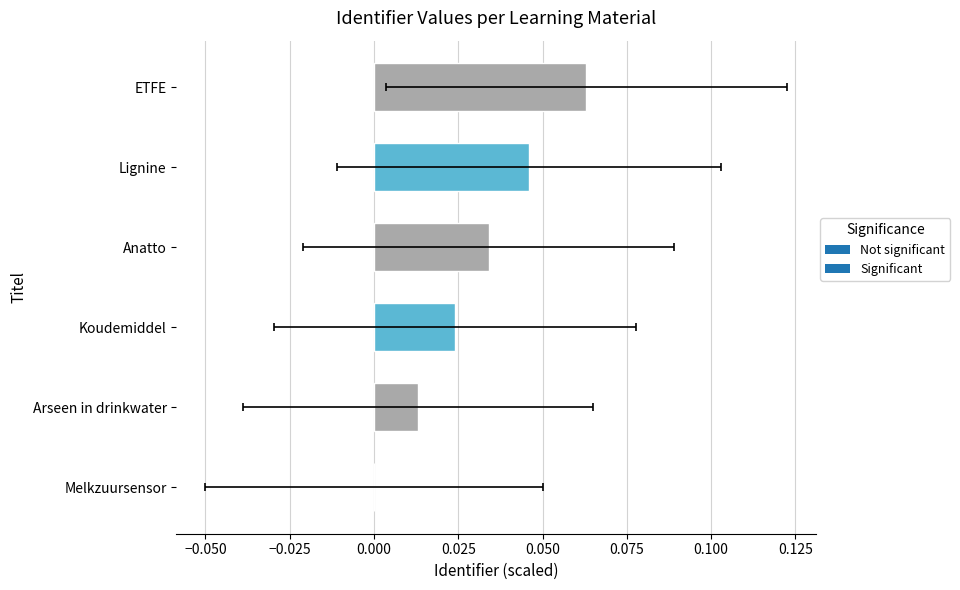

The value at ETFE is 0.1. True or false?

True